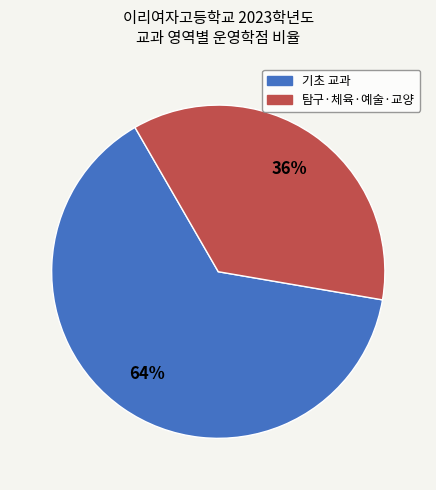

To the nearest percent, what is the difference between the largest and smallest slice percentages?

28%